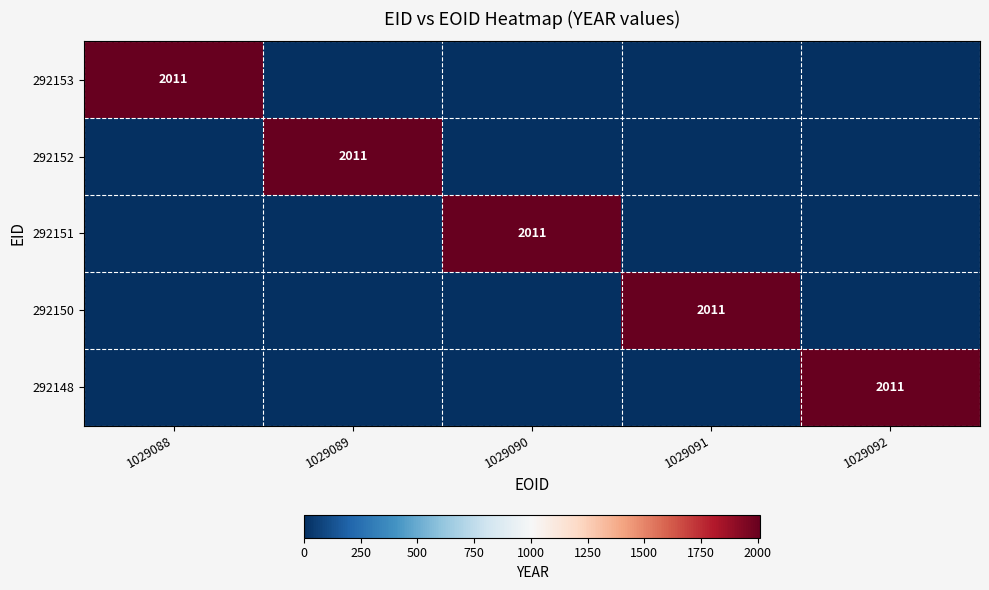

Is it true that 292153 equals 3458 at 1029088?

False